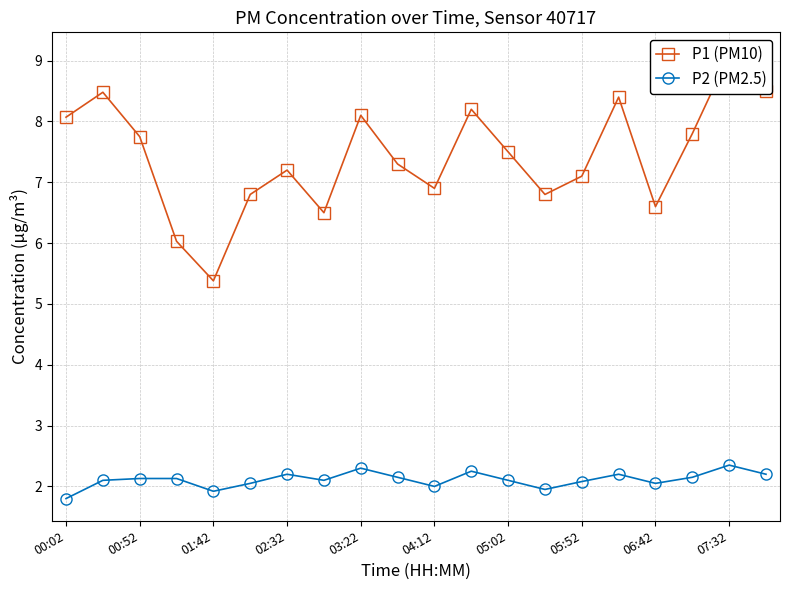

True or false: P1 (PM10) and P2 (PM2.5) cross at least once.

False